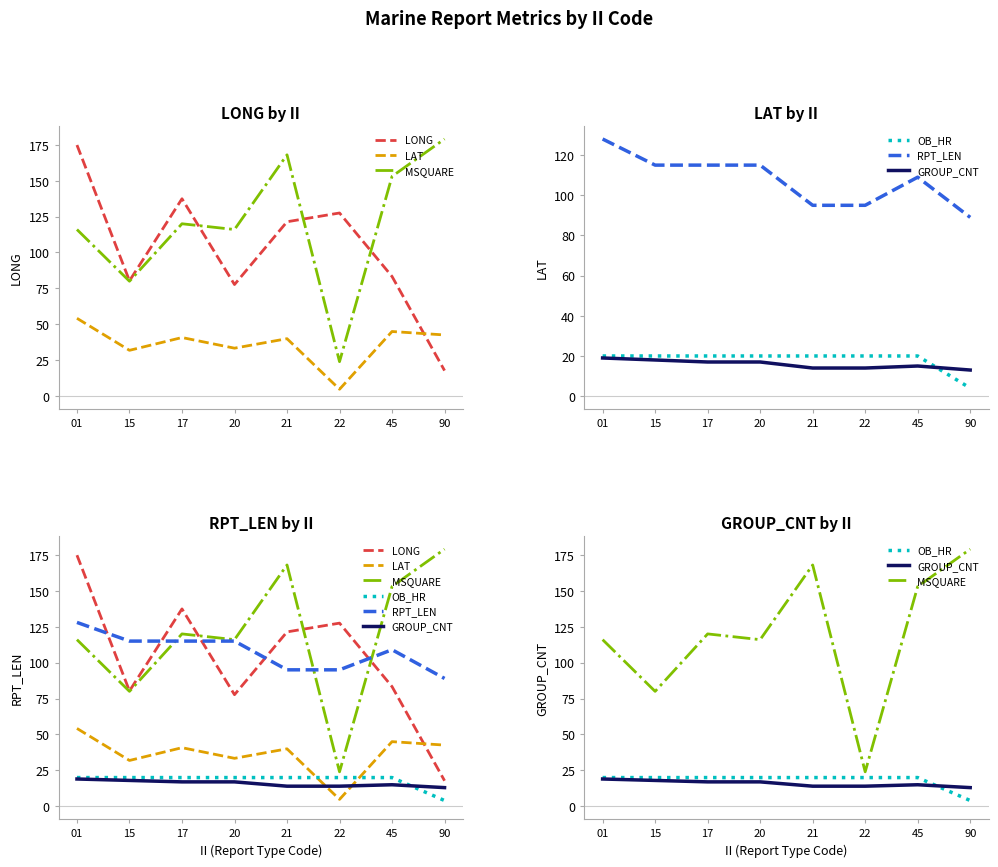

The OB_HR series shows 12.3 at 01. True or false?

False